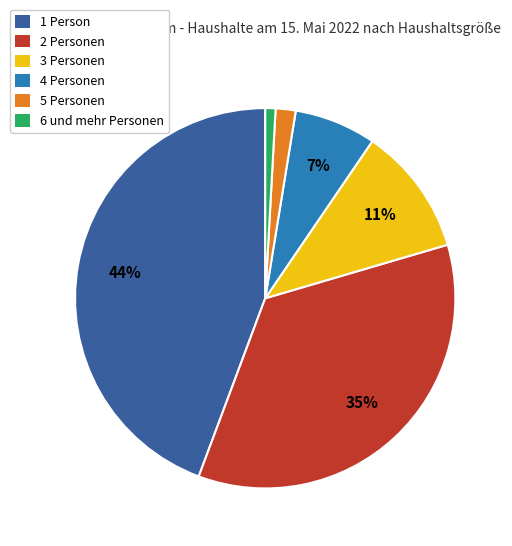

How many slices are in this pie chart?

6